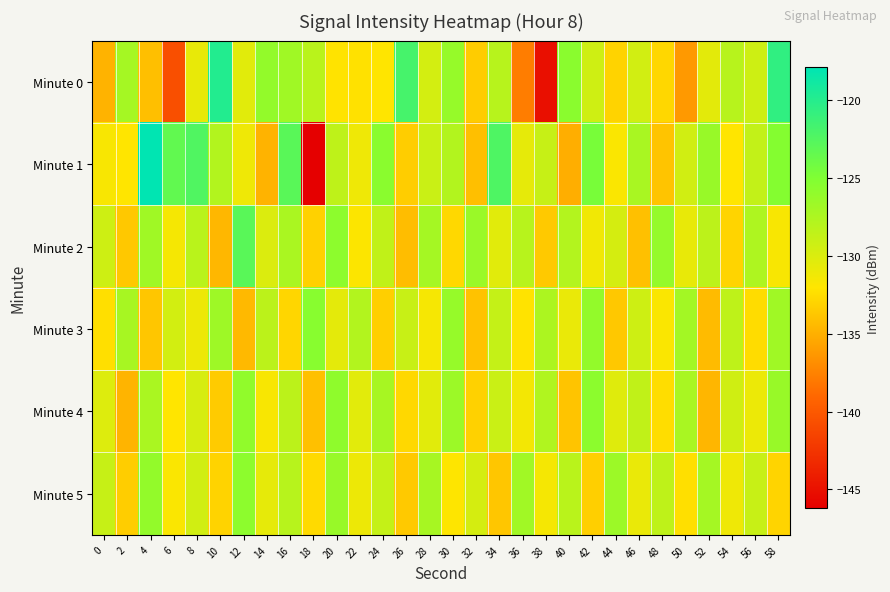

Reading left to right, transcribe all the data shown in this chart.

Minute 0: 0=-134.9	2=-127.1	4=-134.2	6=-140.7	8=-130.8	10=-119.9	12=-130.4	14=-126.1	16=-126.8	18=-128.2	20=-132.2	22=-132.3	24=-132.1	26=-121.8	28=-129.7	30=-126.3	32=-133.5	34=-128.1	36=-137.8	38=-145.1	40=-125.6	42=-129.4	44=-133.1	46=-129.5	48=-132.9	50=-136.3	52=-130.5	54=-128.1	56=-129.3	58=-120.6
Minute 1: 0=-131.7	2=-132.1	4=-117.9	6=-123.3	8=-122.4	10=-127.8	12=-131.2	14=-134.9	16=-122.9	18=-146.2	20=-128.5	22=-131.2	24=-125.6	26=-133.4	28=-129.1	30=-127.8	32=-134.2	34=-122.3	36=-130.7	38=-128.9	40=-135.1	42=-124.6	44=-131.8	46=-127.3	48=-133.9	50=-129.5	52=-126.4	54=-132.1	56=-128.7	58=-125.3
Minute 2: 0=-129.3	2=-133.7	4=-126.8	6=-131.5	8=-128.2	10=-134.6	12=-122.9	14=-130.1	16=-127.4	18=-133.2	20=-125.8	22=-131.9	24=-128.6	26=-134.3	28=-127.1	30=-132.8	32=-126.5	34=-130.4	36=-128.1	38=-133.6	40=-127.9	42=-131.3	44=-129.7	46=-134.1	48=-126.2	50=-130.8	52=-128.4	54=-133.0	56=-127.6	58=-131.7
Minute 3: 0=-132.4	2=-127.2	4=-133.8	6=-129.6	8=-131.1	10=-126.7	12=-134.5	14=-128.3	16=-132.9	18=-125.5	20=-130.6	22=-127.8	24=-133.3	26=-129.0	28=-131.6	30=-126.3	32=-134.0	34=-128.8	36=-132.2	38=-127.5	40=-130.9	42=-126.1	44=-133.7	46=-129.3	48=-131.8	50=-127.0	52=-134.4	54=-128.5	56=-132.6	58=-126.8
Minute 4: 0=-130.2	2=-134.8	4=-127.4	6=-132.1	8=-129.8	10=-133.5	12=-126.0	14=-131.7	16=-128.3	18=-134.1	20=-125.9	22=-130.5	24=-127.2	26=-132.8	28=-130.4	30=-126.6	32=-133.2	34=-129.1	36=-131.4	38=-127.7	40=-133.9	42=-125.7	44=-130.3	46=-128.6	48=-132.5	50=-127.3	52=-134.7	54=-129.4	56=-131.0	58=-126.4
Minute 5: 0=-128.9	2=-133.4	4=-126.1	6=-131.8	8=-129.5	10=-133.1	12=-125.8	14=-130.7	16=-128.1	18=-132.7	20=-126.4	22=-131.1	24=-128.8	26=-133.6	28=-127.2	30=-132.0	32=-129.7	34=-133.8	36=-126.9	38=-131.5	40=-128.2	42=-133.3	44=-126.6	46=-130.9	48=-128.5	50=-132.4	52=-127.1	54=-131.2	56=-129.0	58=-133.0